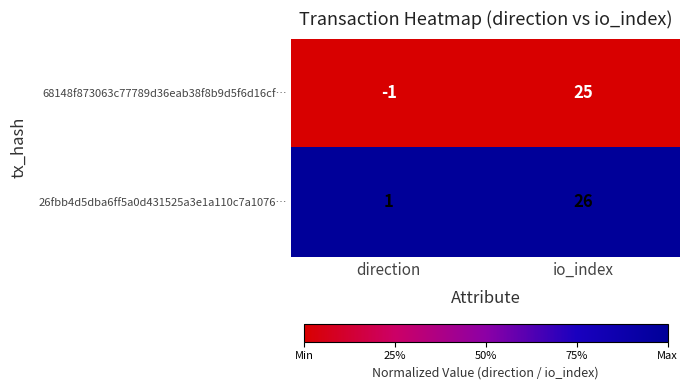

Count the number of data series in this chart.

2